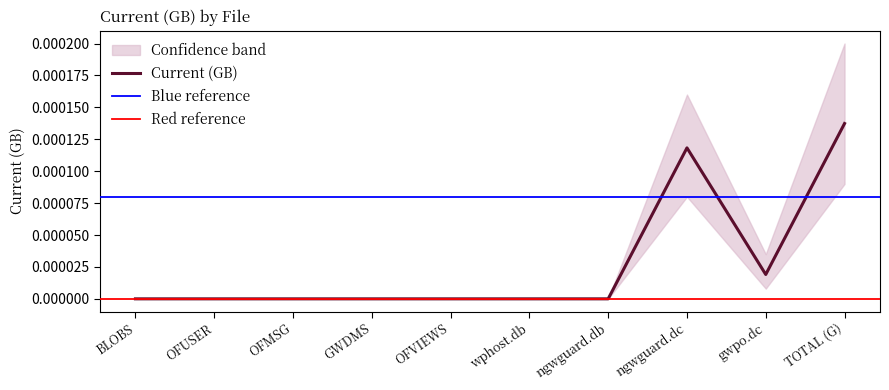

What is the label of the 5th point from the right?

wphost.db